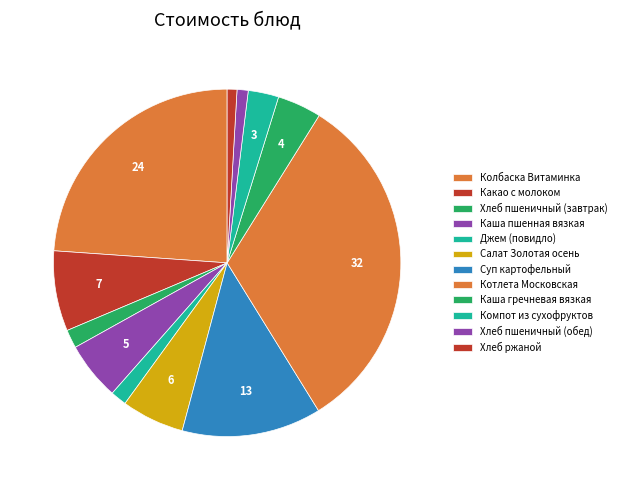

Between Хлеб пшеничный (обед) and Суп картофельный, which is larger?

Суп картофельный